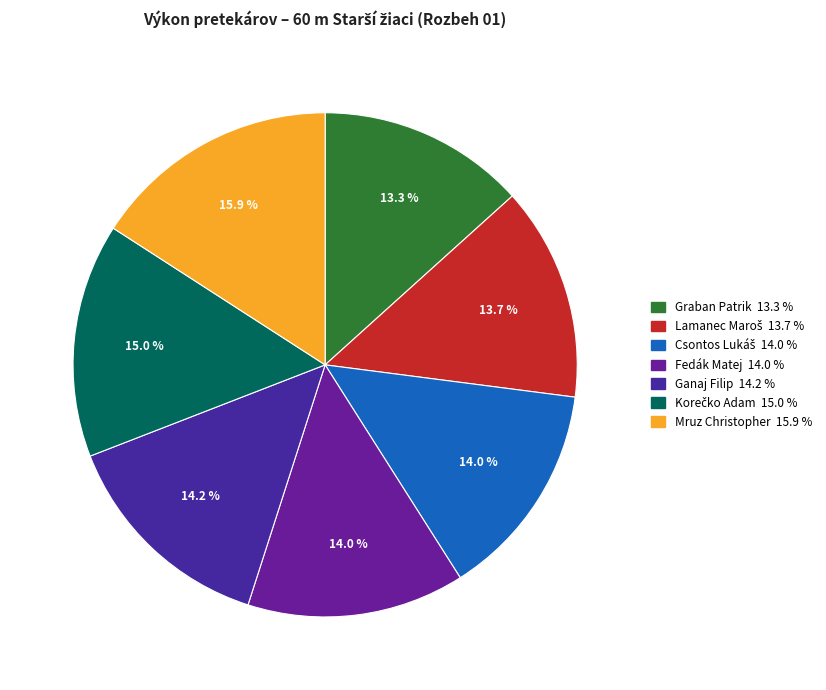

Is Mruz Christopher the majority of the pie?

No